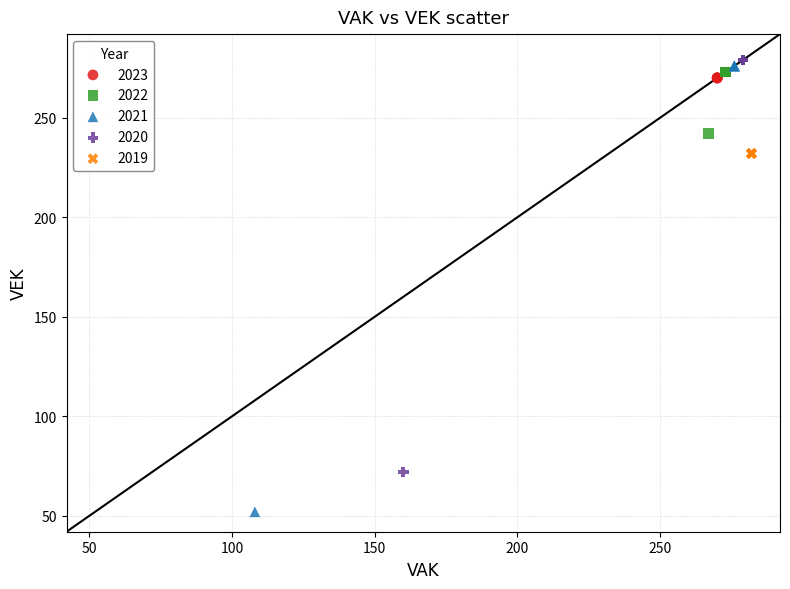

What are all the series names shown in the legend?

2023, 2022, 2021, 2020, 2019